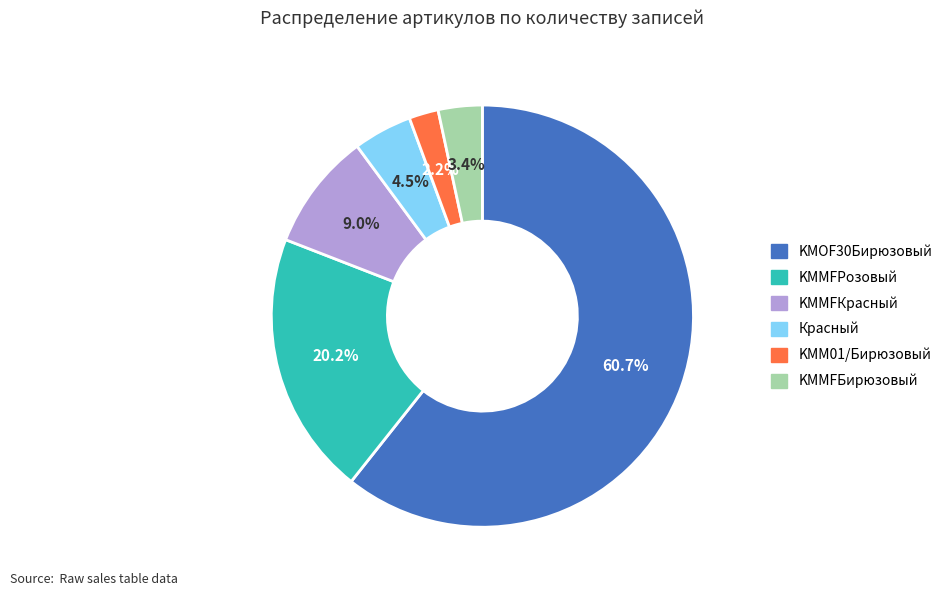

Rank the categories by value from lowest to highest.

KMM01/Бирюзовый, KMMFБирюзовый, Красный, KMMFКрасный, KMMFРозовый, KMOF30Бирюзовый